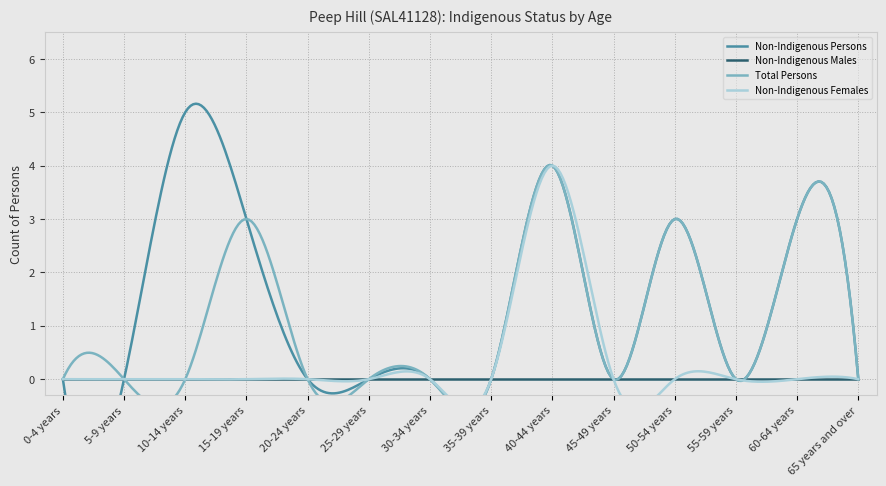

In Total Persons, how many points are higher than both neighbors (excluding endpoints)?

4